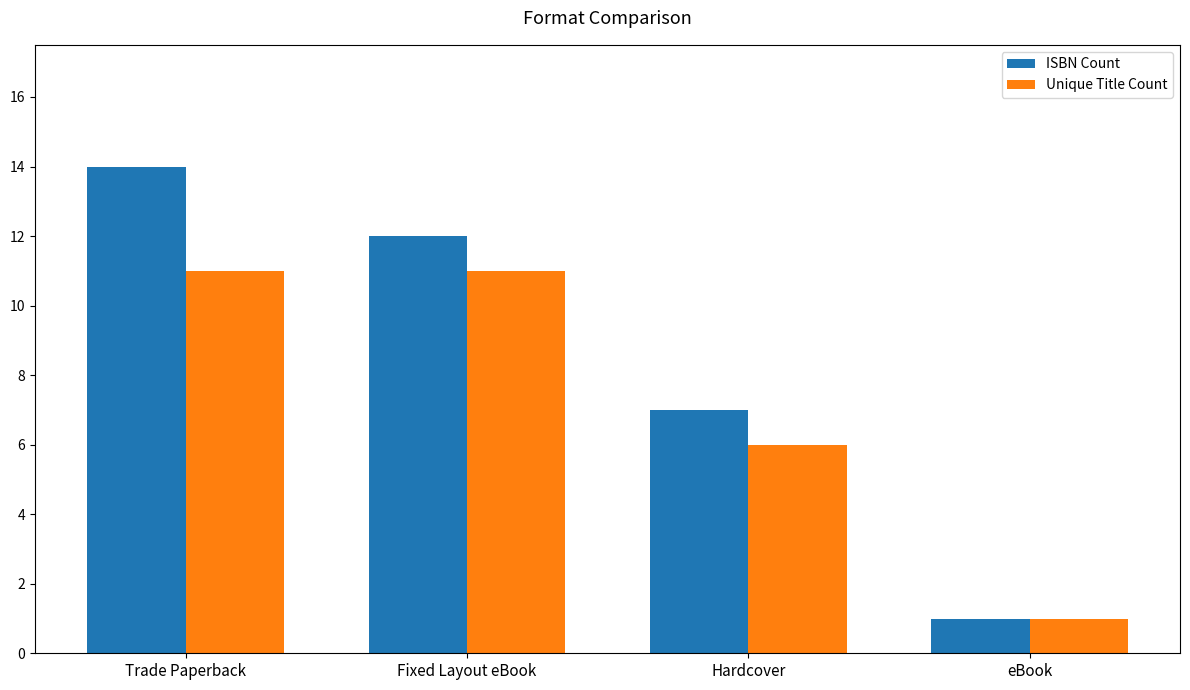

Which series has the widest spread of values?

ISBN Count